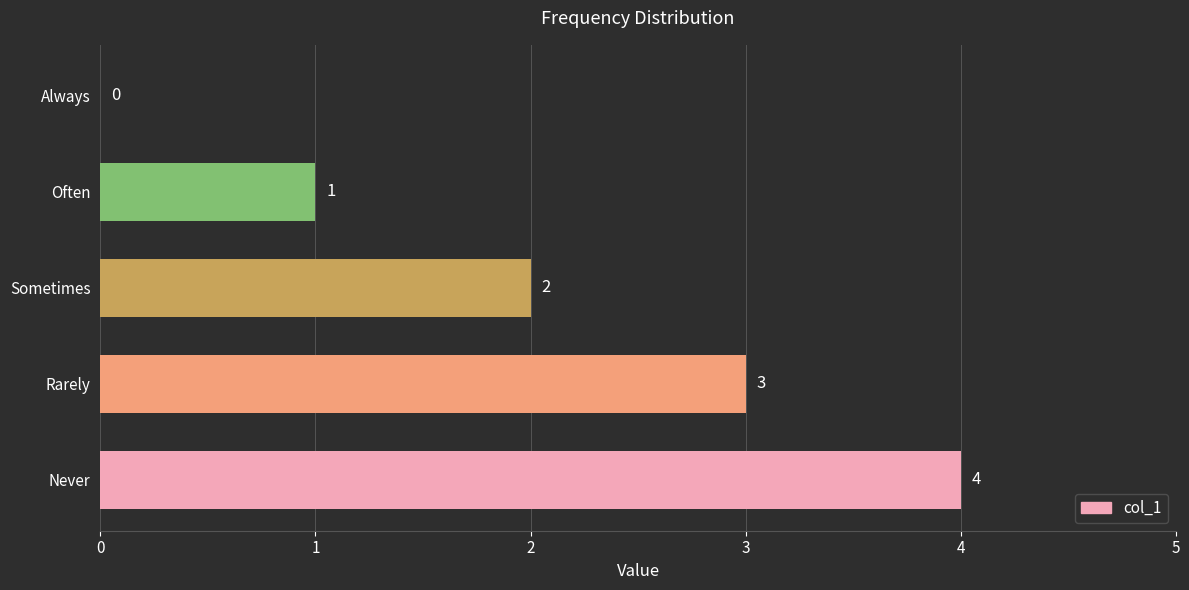

The value at Rarely is 3. True or false?

True